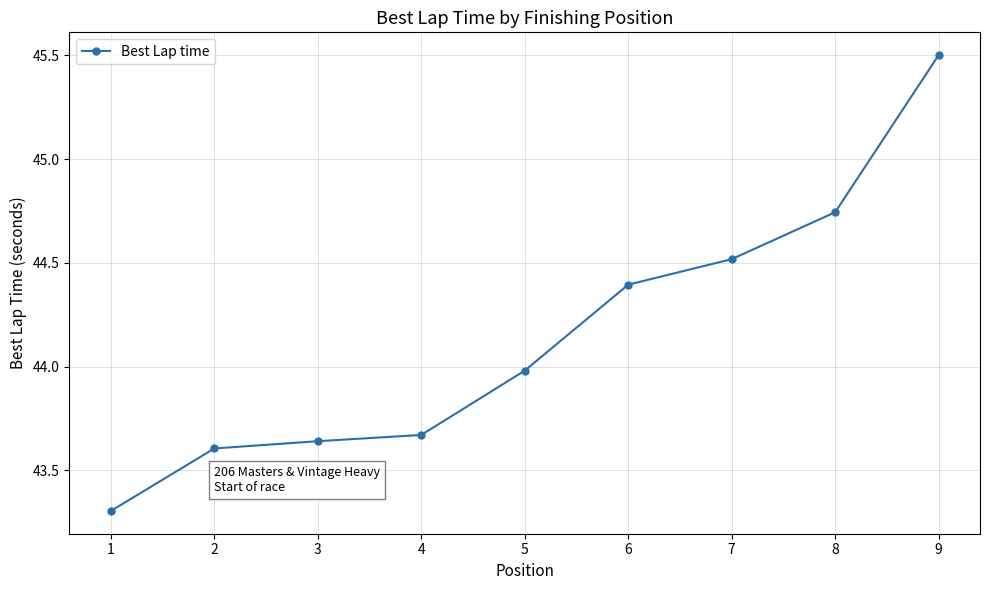

What is the difference between the maximum and minimum values?

2.2